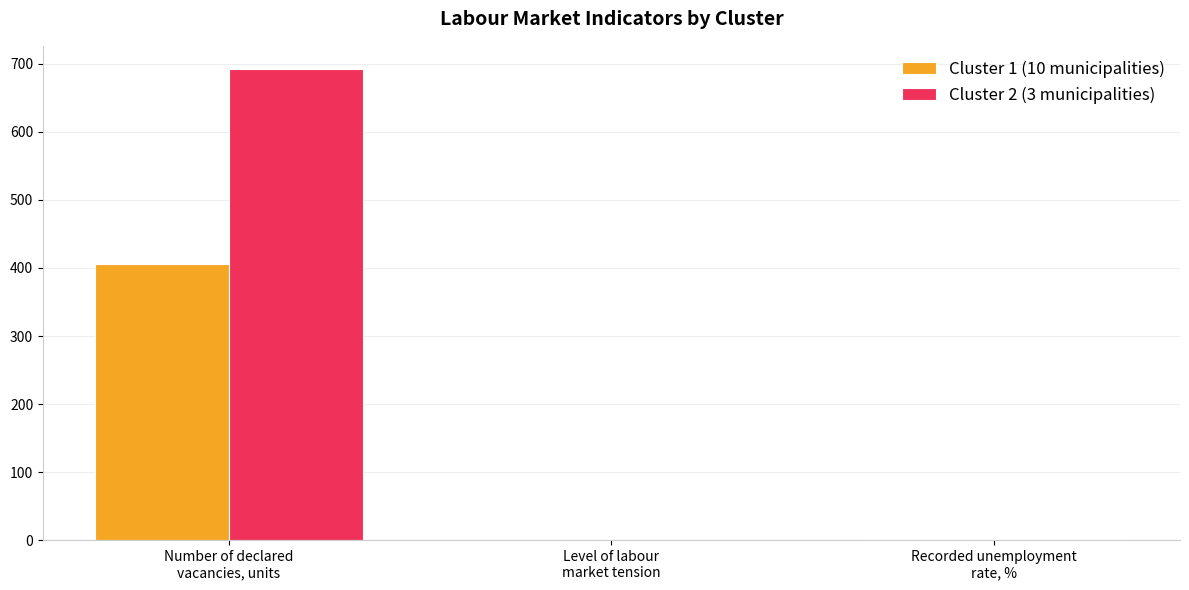

What is the sum of all Cluster 2 (3 municipalities) values?

693.5